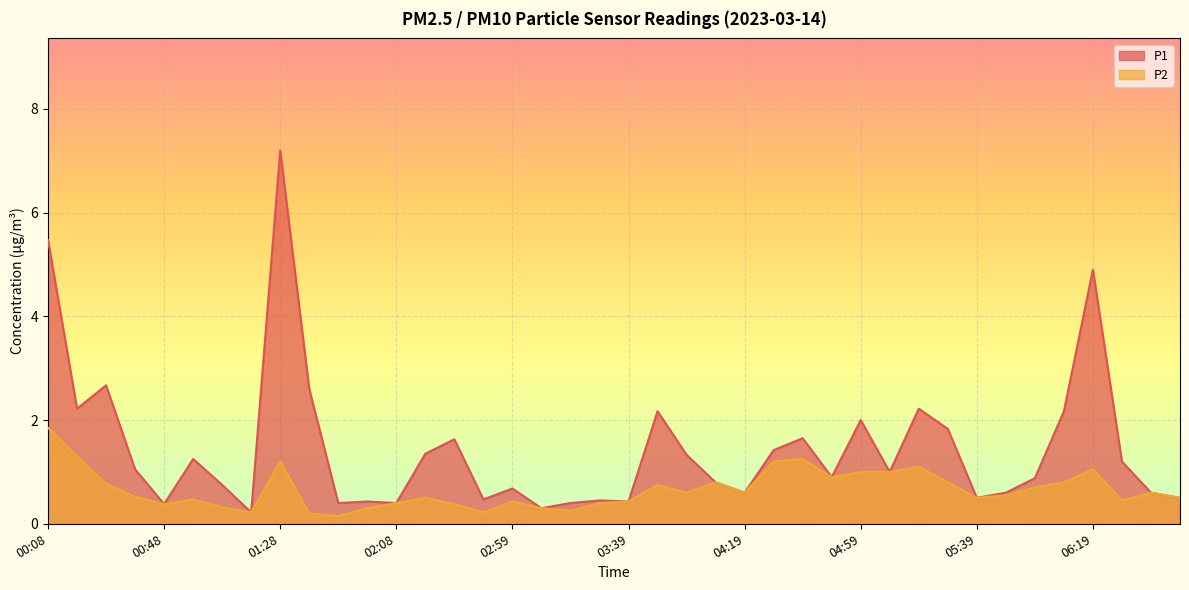

Between 06:29 and 00:58, which is larger?

00:58